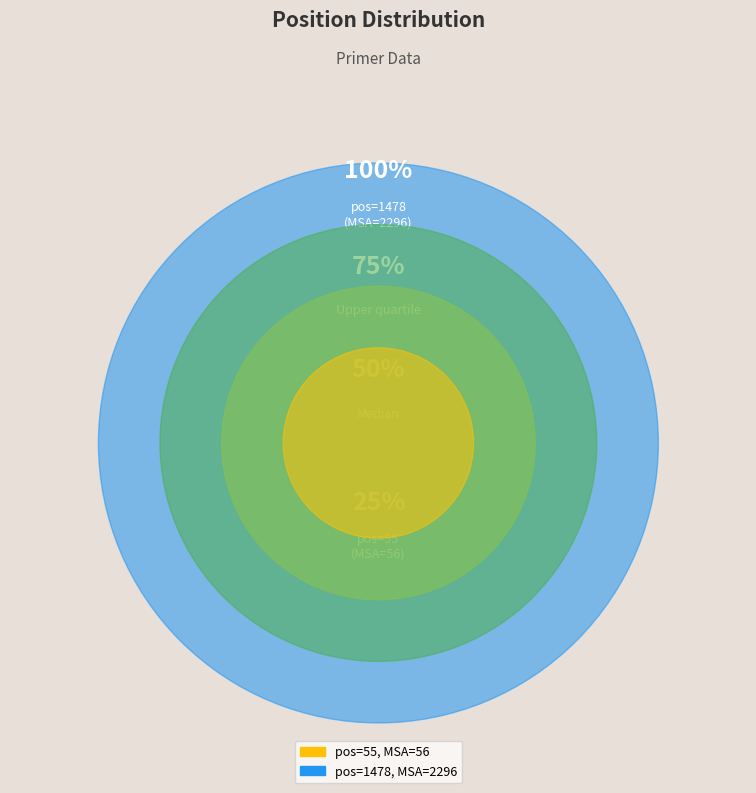

Which slice is the smallest?

55